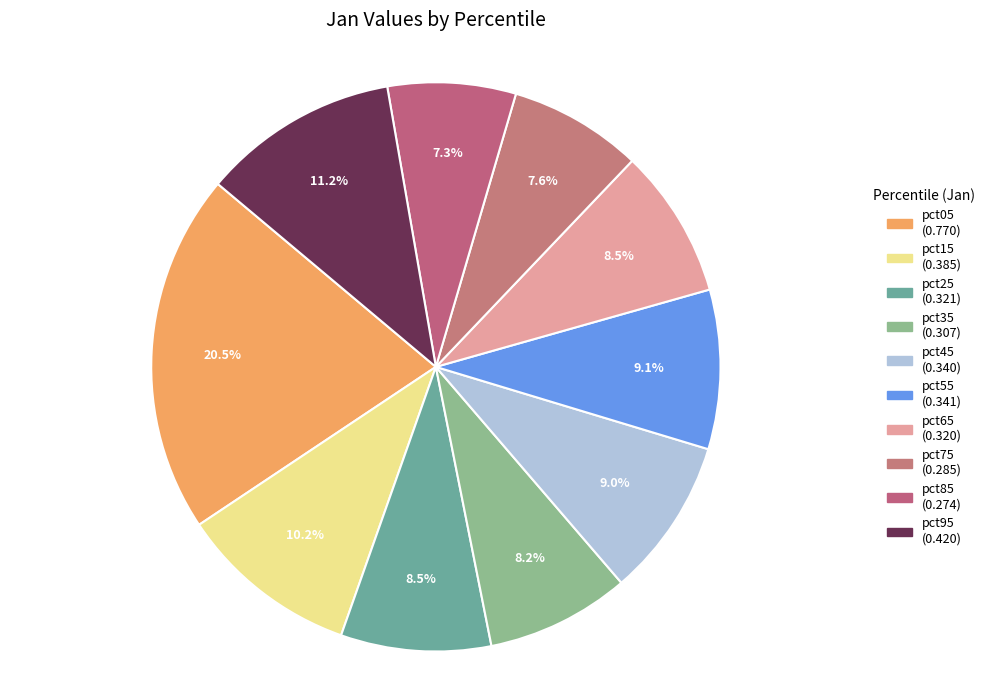

Do pct45 and pct75 together represent more than half of the pie?

No